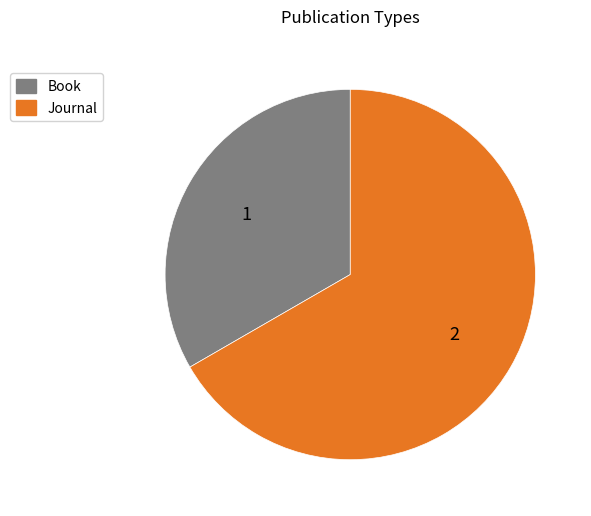

Is there any slice that represents more than half of the pie?

Yes